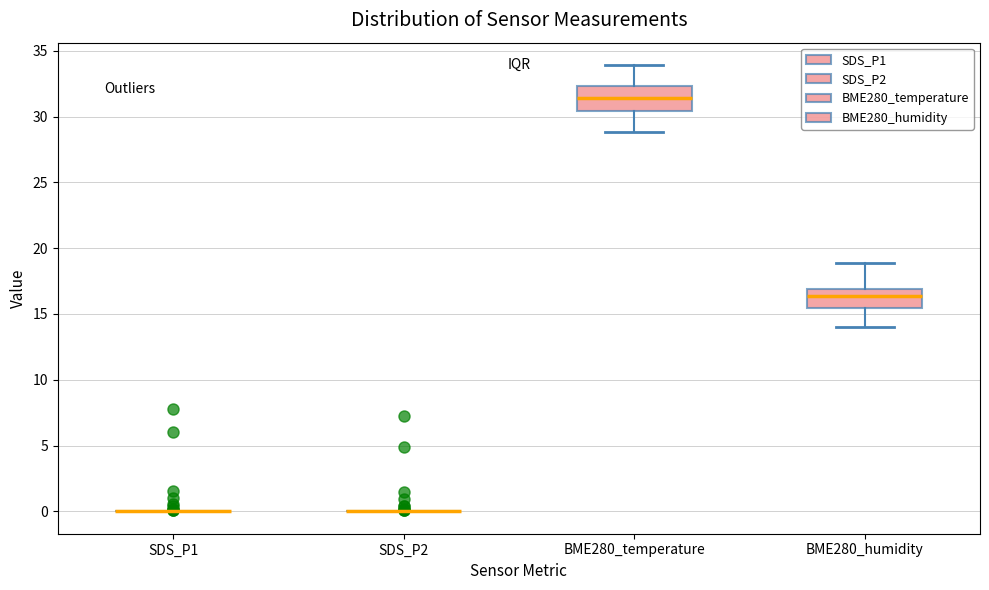

Where is the lower edge of the box for BME280_humidity on the y-axis? The values are not printed on the chart, so give them approximately, as read against the axis.

15.5